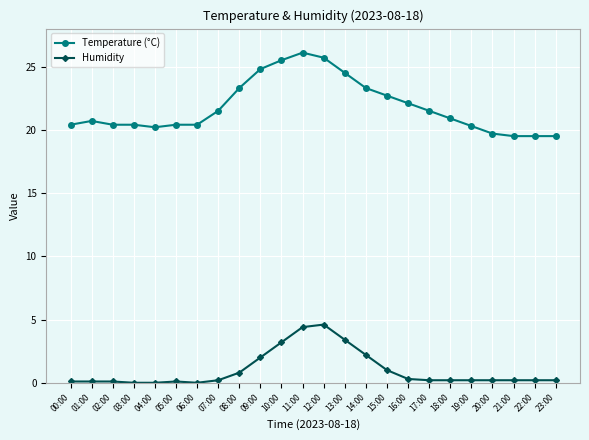

Which series has the largest total across all categories?

Temperature (°C)